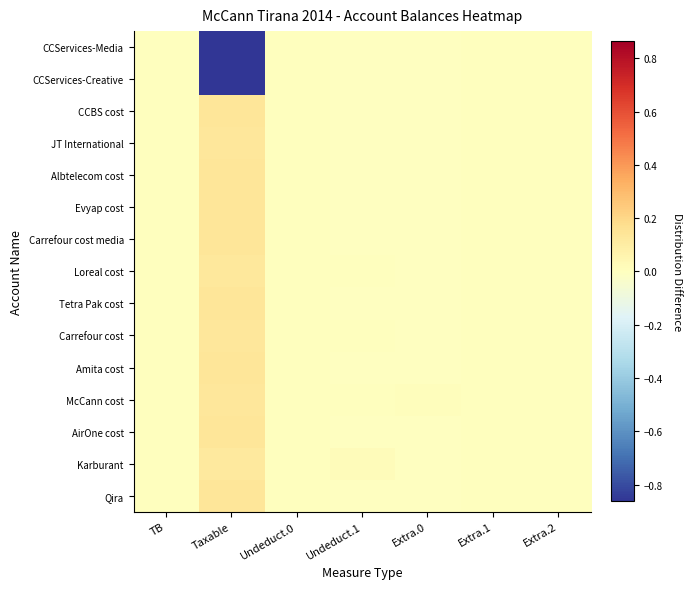

Reading right to left, extract all data points from this chart.

CCServices-Media: Extra.2=0.0	Extra.1=0.0	Extra.0=-0.0	Undeduct.1=-0.0	Undeduct.0=0.0	Taxable=-0.9	TB=0.0
CCServices-Creative: Extra.2=0.0	Extra.1=0.0	Extra.0=-0.0	Undeduct.1=-0.0	Undeduct.0=0.0	Taxable=-0.9	TB=0.0
CCBS cost: Extra.2=0.0	Extra.1=0.0	Extra.0=-0.0	Undeduct.1=-0.0	Undeduct.0=0.0	Taxable=0.1	TB=0.0
JT International: Extra.2=0.0	Extra.1=0.0	Extra.0=-0.0	Undeduct.1=-0.0	Undeduct.0=0.0	Taxable=0.1	TB=0.0
Albtelecom cost: Extra.2=0.0	Extra.1=0.0	Extra.0=-0.0	Undeduct.1=-0.0	Undeduct.0=0.0	Taxable=0.1	TB=0.0
Evyap cost: Extra.2=0.0	Extra.1=0.0	Extra.0=-0.0	Undeduct.1=-0.0	Undeduct.0=0.0	Taxable=0.1	TB=0.0
Carrefour cost media: Extra.2=0.0	Extra.1=0.0	Extra.0=-0.0	Undeduct.1=-0.0	Undeduct.0=0.0	Taxable=0.1	TB=0.0
Loreal cost: Extra.2=0.0	Extra.1=0.0	Extra.0=-0.0	Undeduct.1=0.0	Undeduct.0=0.0	Taxable=0.1	TB=0.0
Tetra Pak cost: Extra.2=0.0	Extra.1=0.0	Extra.0=-0.0	Undeduct.1=-0.0	Undeduct.0=0.0	Taxable=0.1	TB=0.0
Carrefour cost: Extra.2=0.0	Extra.1=0.0	Extra.0=-0.0	Undeduct.1=0.0	Undeduct.0=0.0	Taxable=0.1	TB=0.0
Amita cost: Extra.2=0.0	Extra.1=0.0	Extra.0=-0.0	Undeduct.1=-0.0	Undeduct.0=0.0	Taxable=0.1	TB=0.0
McCann cost: Extra.2=0.0	Extra.1=0.0	Extra.0=0.0	Undeduct.1=0.0	Undeduct.0=0.0	Taxable=0.1	TB=0.0
AirOne cost: Extra.2=0.0	Extra.1=0.0	Extra.0=-0.0	Undeduct.1=-0.0	Undeduct.0=0.0	Taxable=0.1	TB=0.0
Karburant: Extra.2=0.0	Extra.1=0.0	Extra.0=-0.0	Undeduct.1=0.0	Undeduct.0=0.0	Taxable=0.1	TB=0.0
Qira: Extra.2=0.0	Extra.1=0.0	Extra.0=-0.0	Undeduct.1=-0.0	Undeduct.0=0.0	Taxable=0.1	TB=0.0